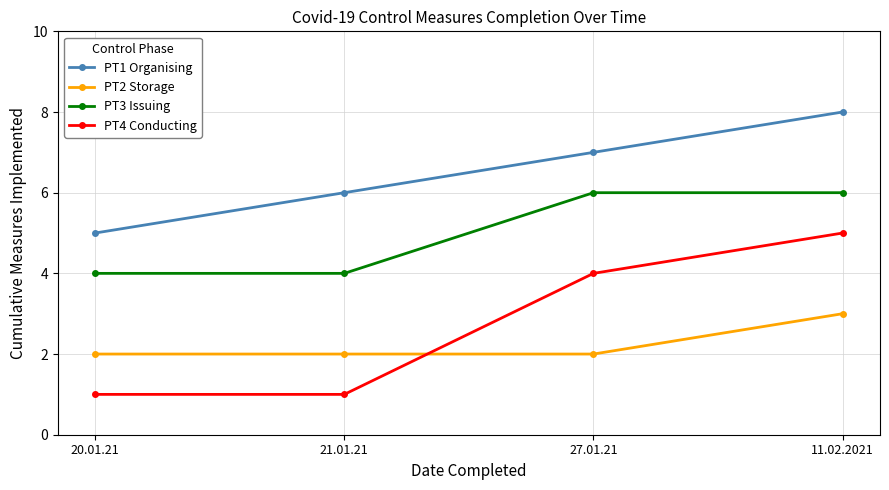

Reading left to right, transcribe all the data shown in this chart.

PT1 Organising: 5	6	7	8
PT2 Storage: 2	2	2	3
PT3 Issuing: 4	4	6	6
PT4 Conducting: 1	1	4	5